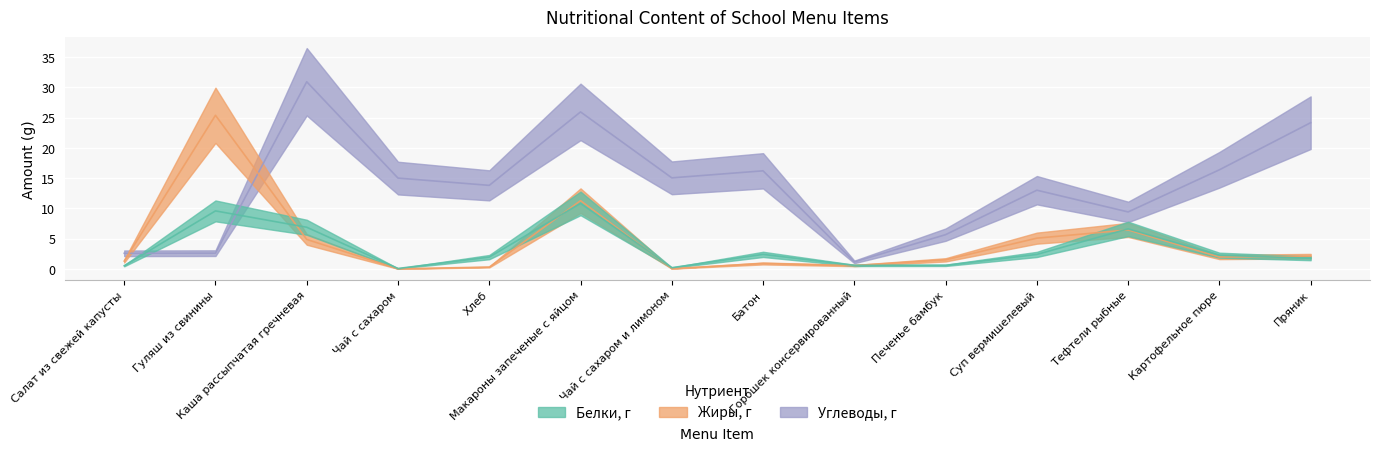

What is the average value of the Белки, г series?

3.3